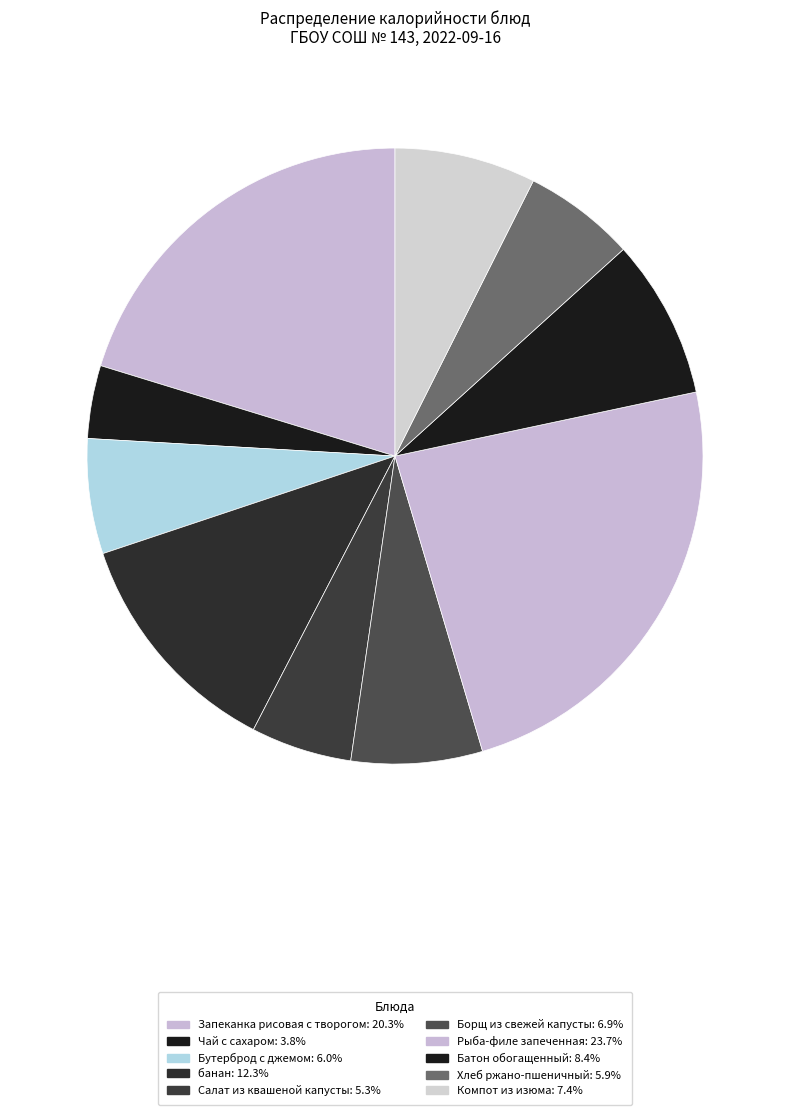

What percentage do Рыба-филе запеченная and Салат из квашеной капусты together represent?

29.0%